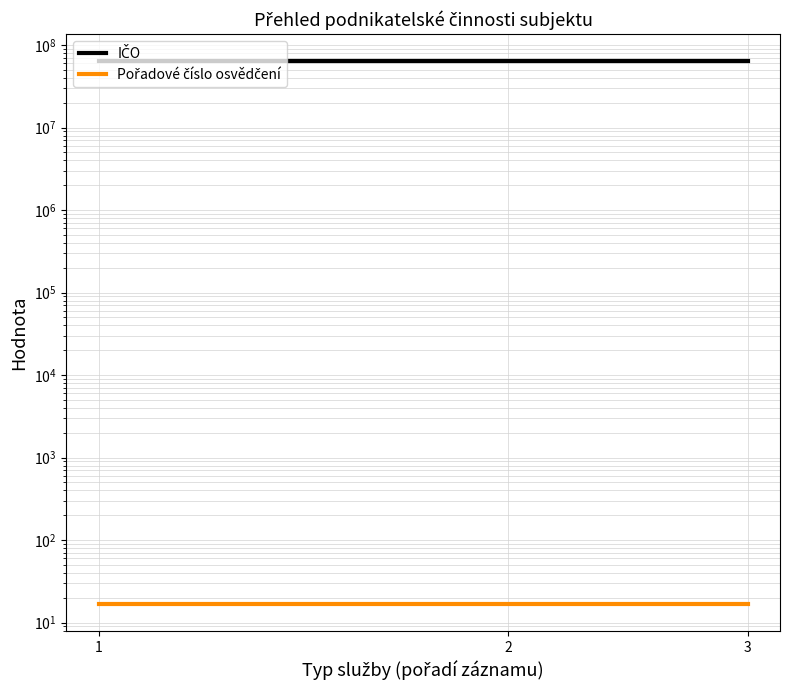

True or false: Pořadové číslo osvědčení has a value of 27 at 3.

False